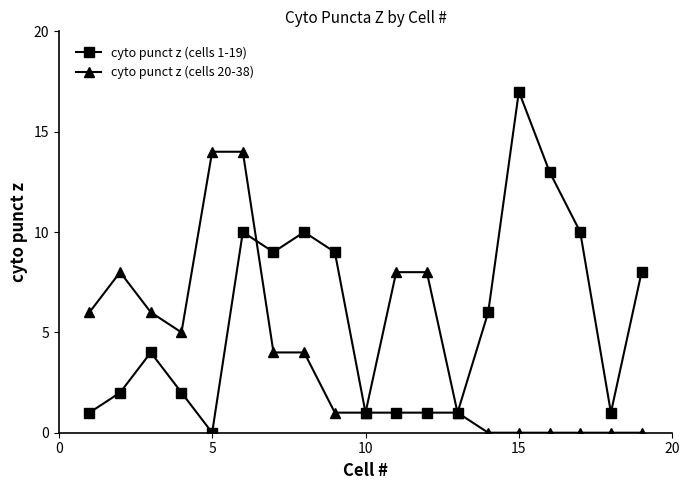

List the series in order of their overall mean, lowest first.

cyto punct z (cells 20-38), cyto punct z (cells 1-19)